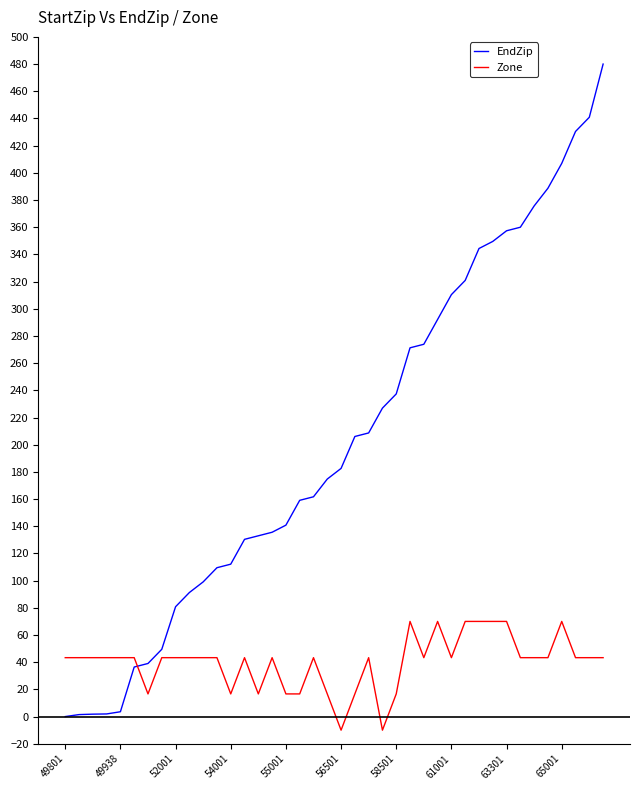

True or false: Zone and EndZip cross at least once.

True